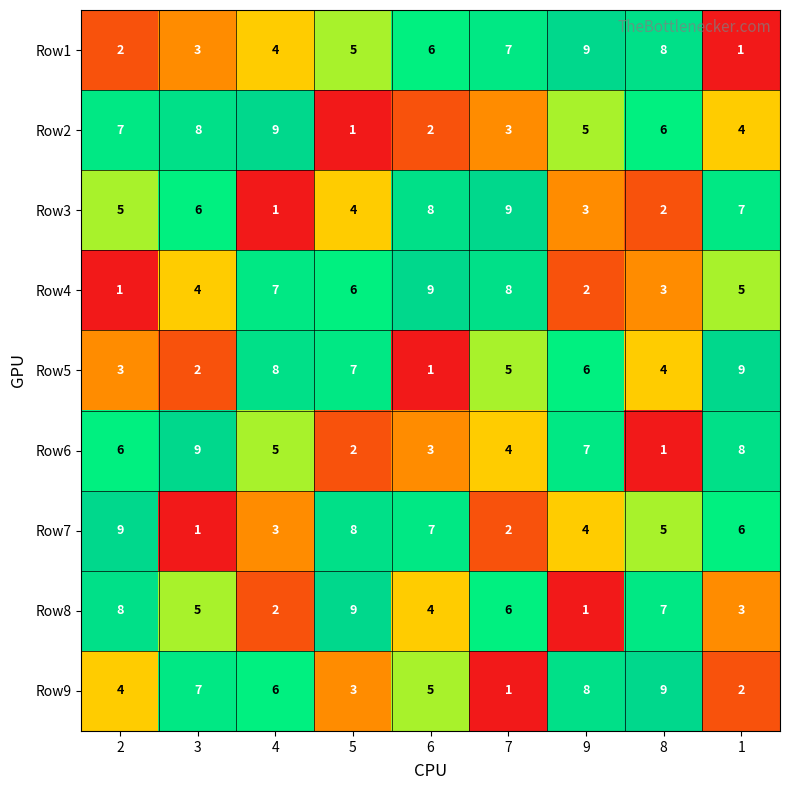

Rank the series at 8 from lowest to highest value.

Row6, Row3, Row4, Row5, Row7, Row2, Row8, Row1, Row9